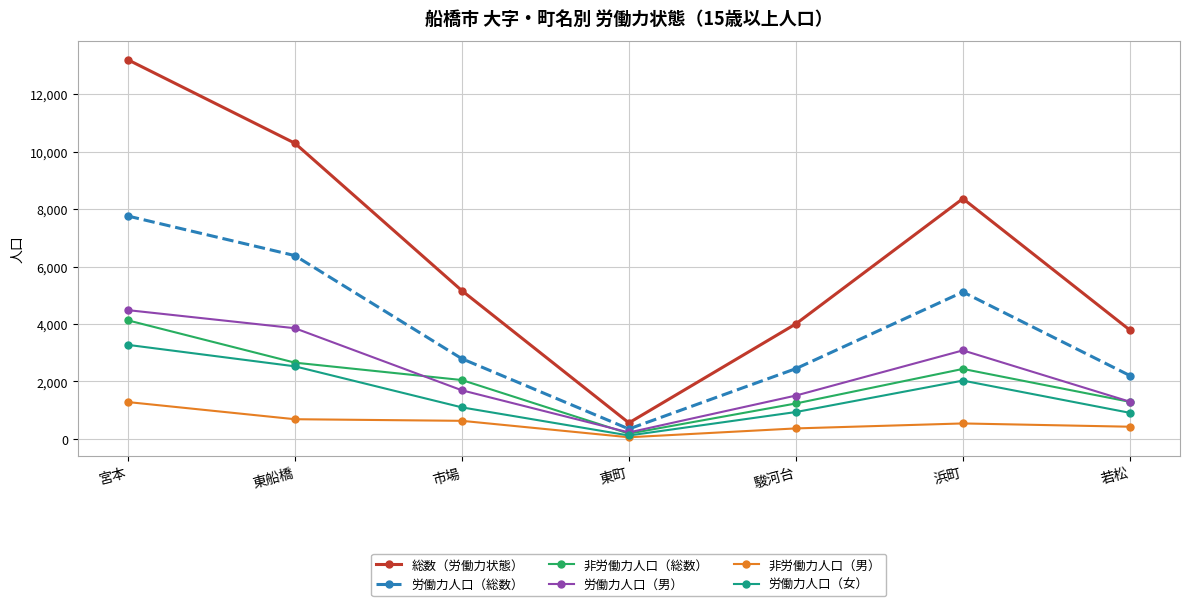

At which label does 非労働力人口（男） first exceed 540?

宮本